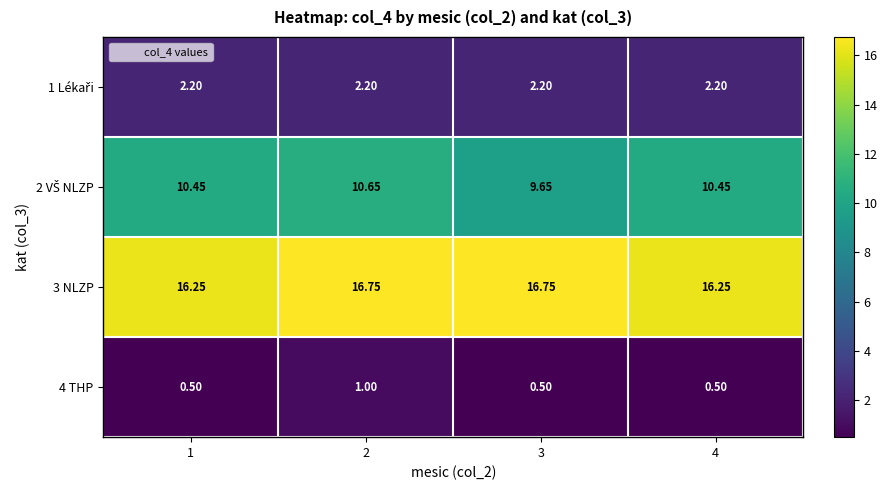

Is the value of 3 NLZP at 2 greater than the value of 4 THP at 2?

Yes